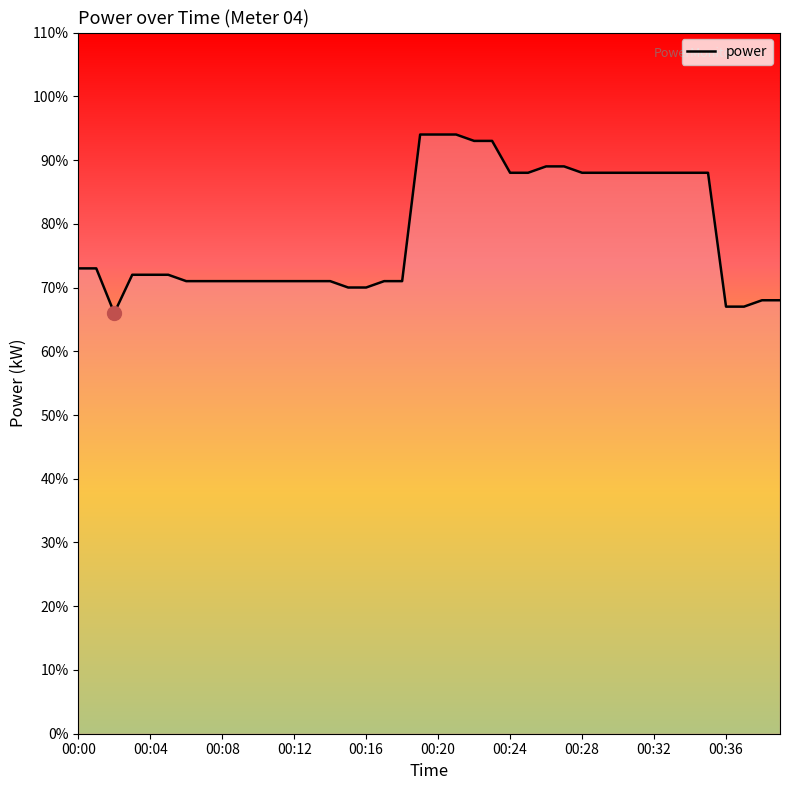

Does the chart display data point markers on the line(s)?

No